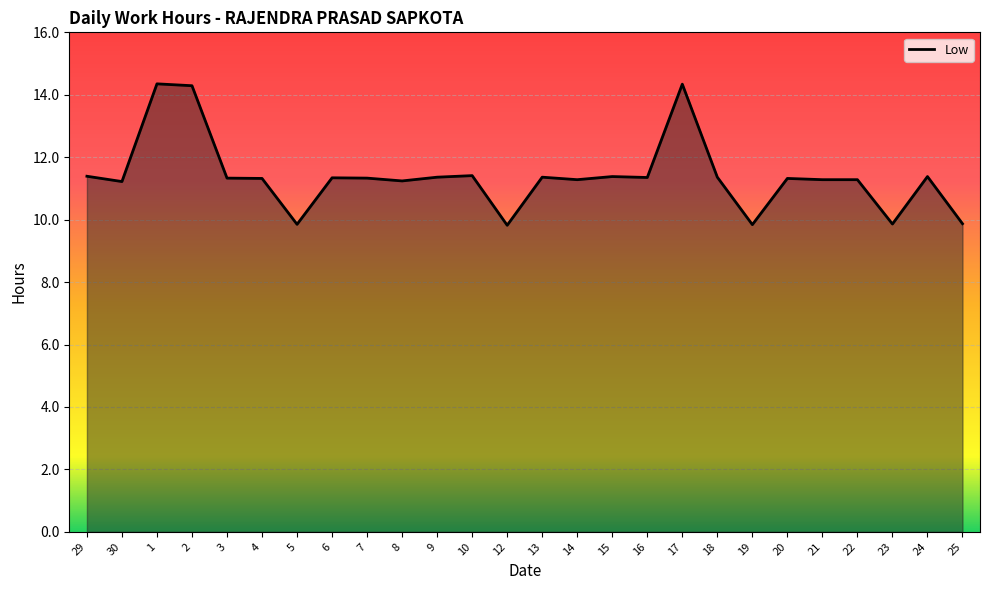

True or false: there are more than 2 points higher than both neighbors.

True